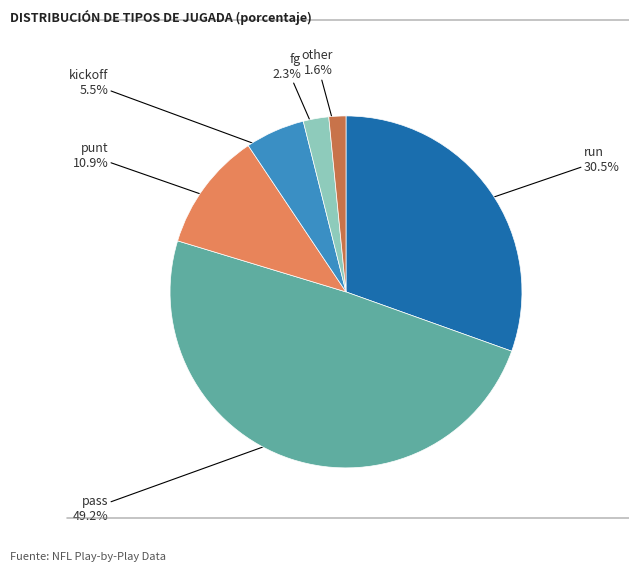

How many slices are in this pie chart?

6